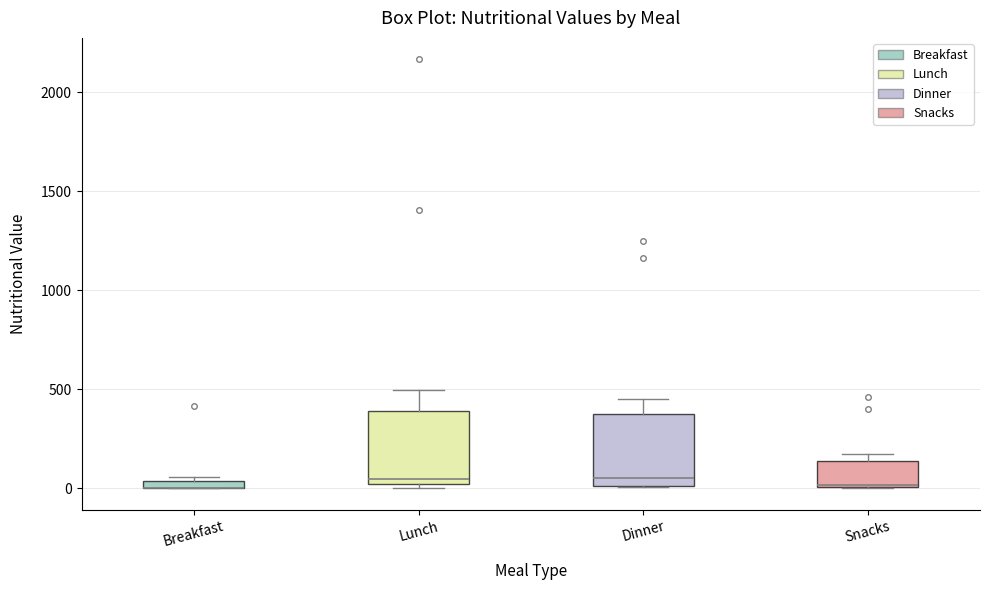

Where is the lower edge of the box for Dinner on the y-axis? The values are not printed on the chart, so give them approximately, as read against the axis.

0